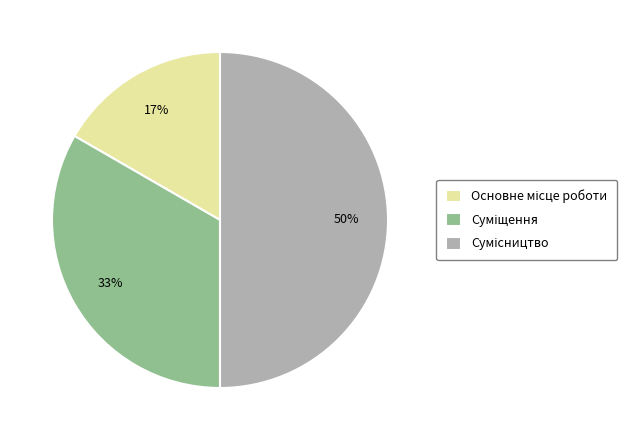

To the nearest percent, what is the difference between the largest and smallest slice percentages?

33%